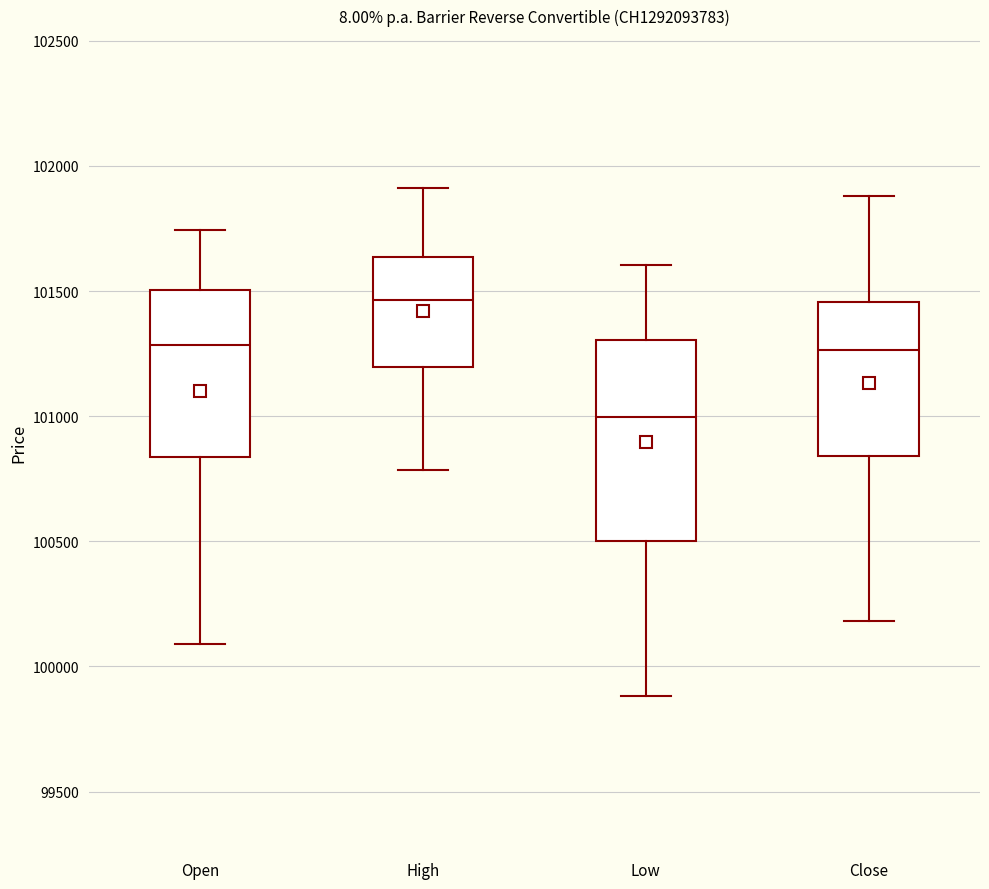

Comparing the boxes themselves (not the whiskers), which one is the tallest?

Low